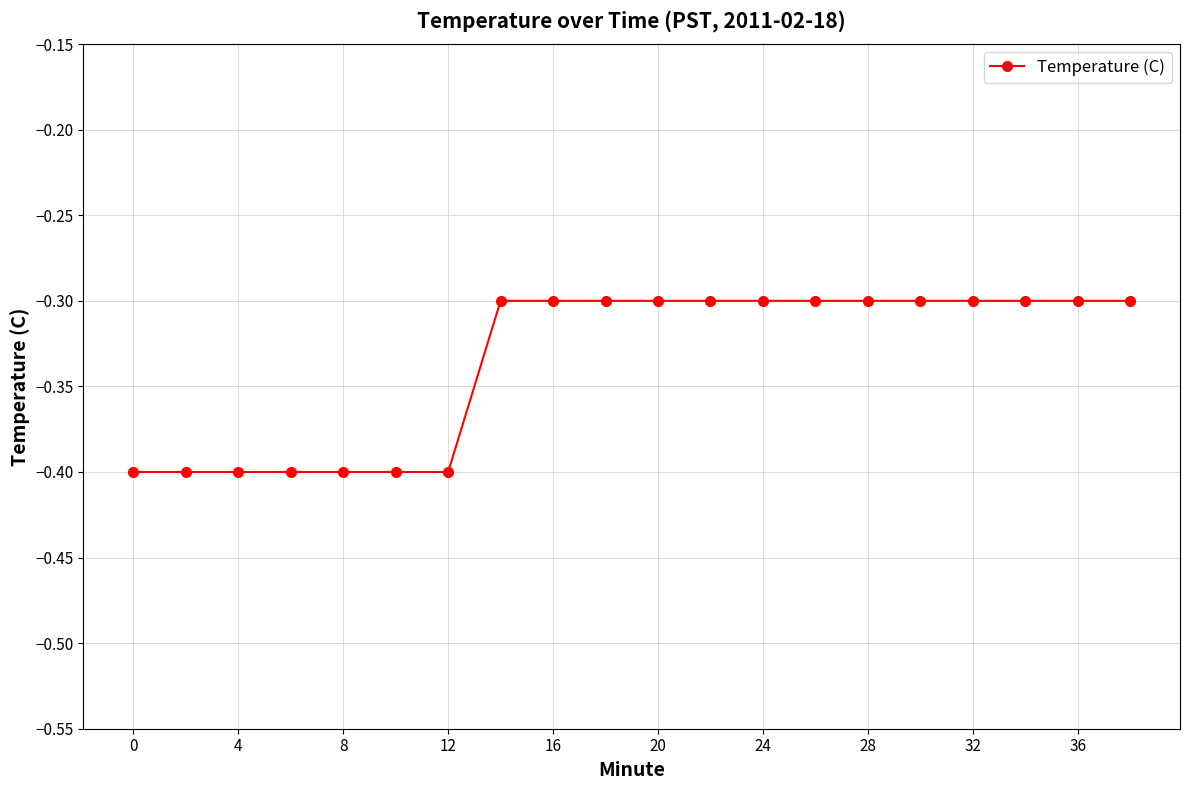

What is the smallest value displayed?

-0.4